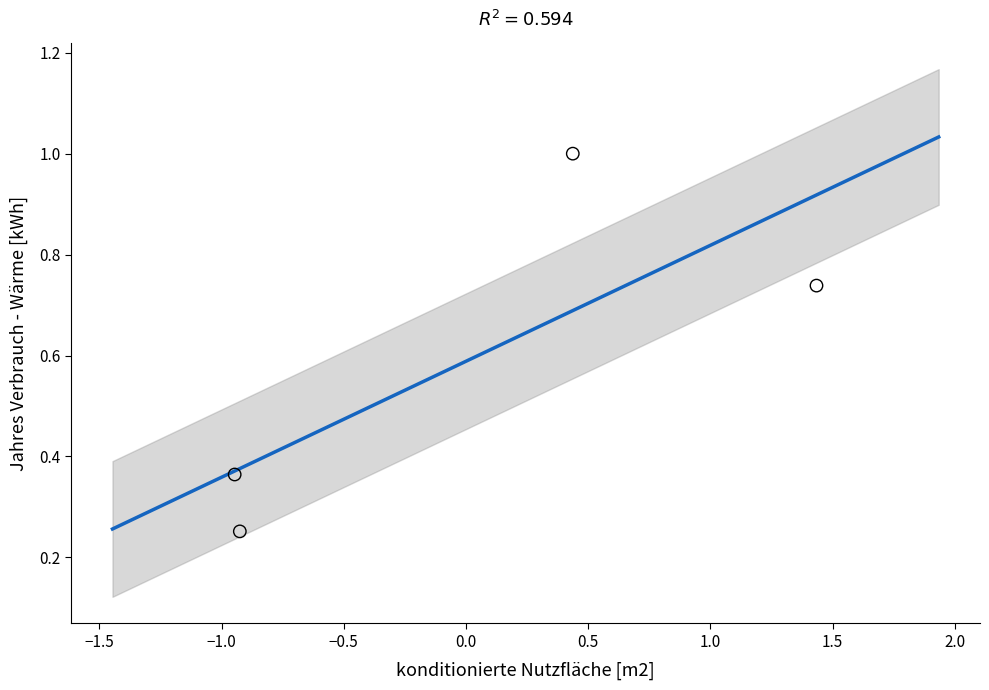

What is the range of X values (max minus min)?

2.4